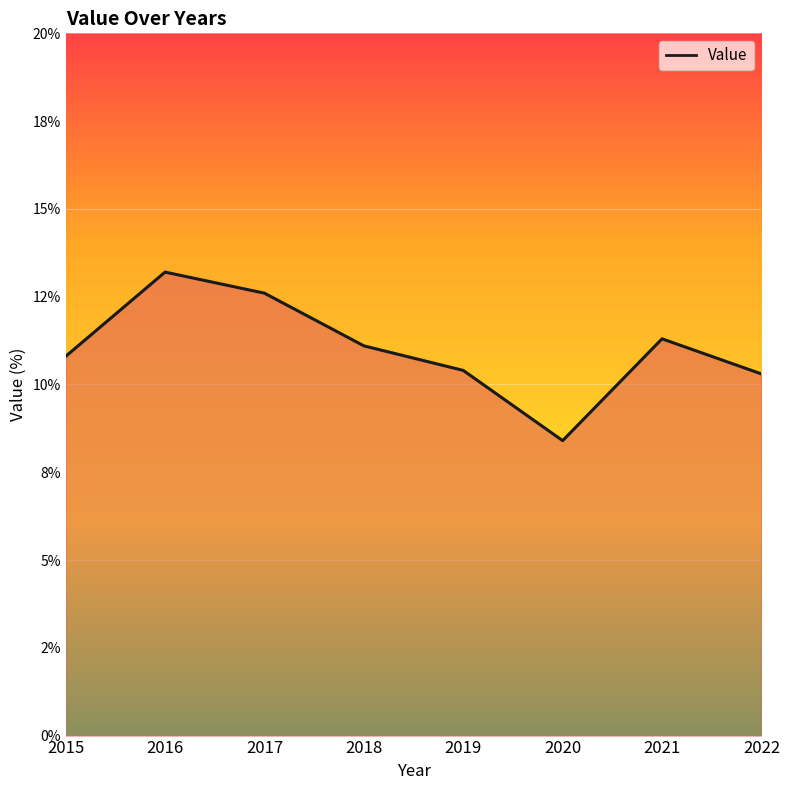

What is the value of the 1st point from the left?

10.8